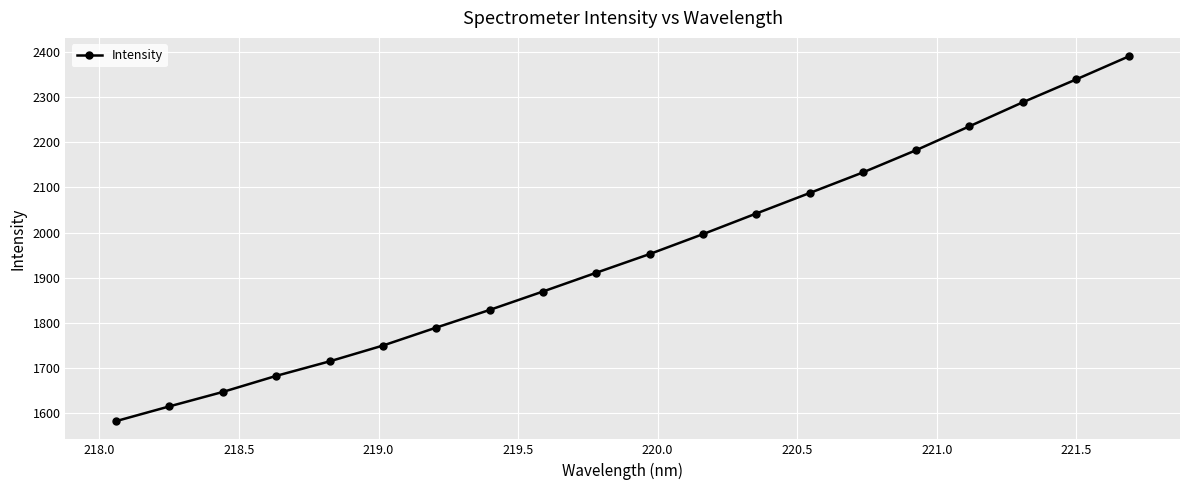

What is the smallest value displayed?

1582.2